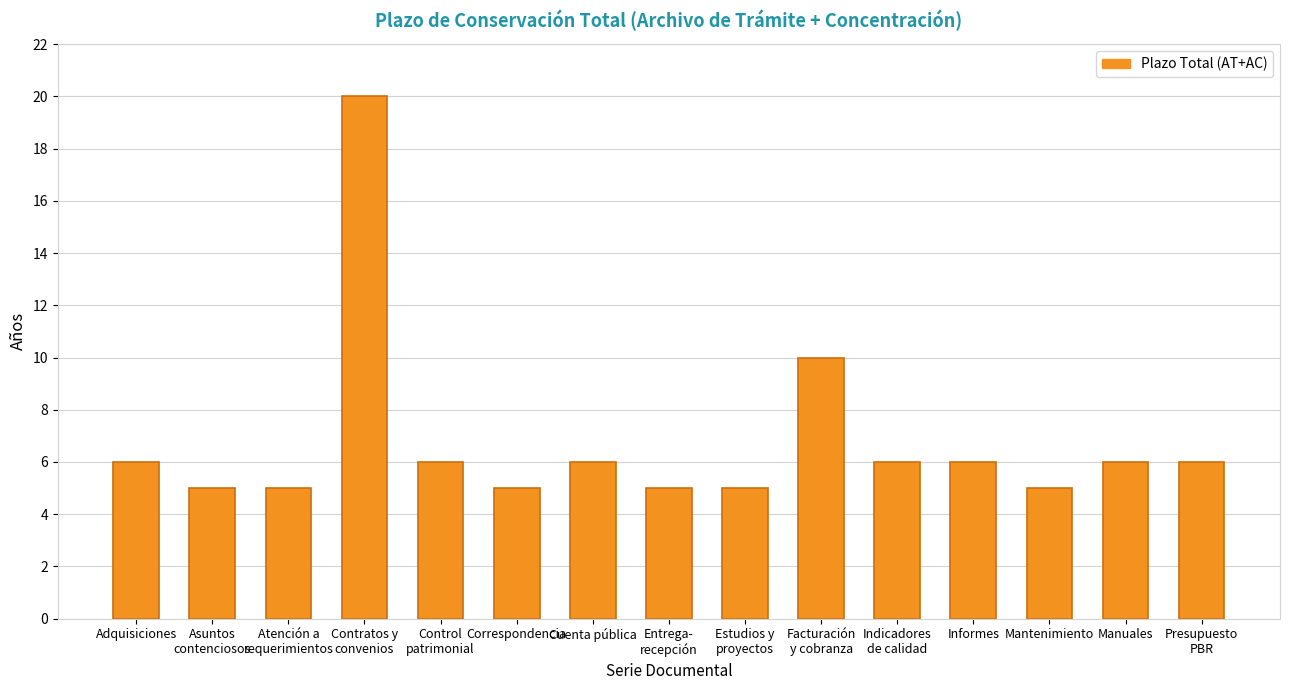

What is the smallest value displayed?

5